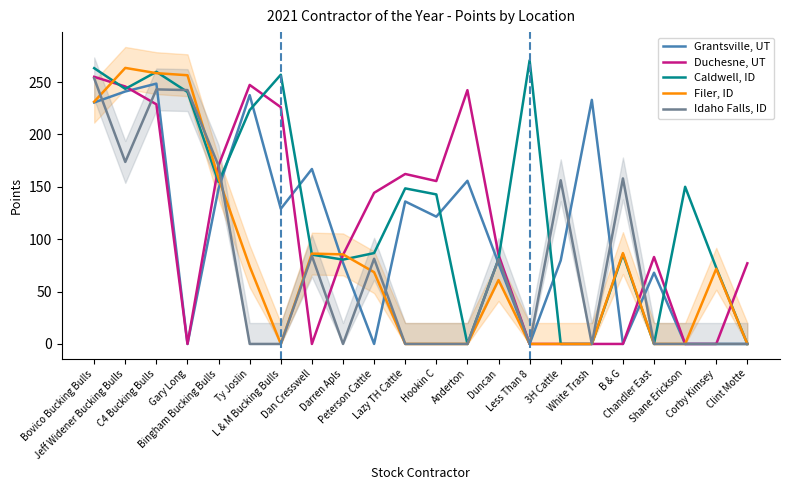

The Duchesne, UT series shows 0.0 at Shane Erickson. True or false?

True